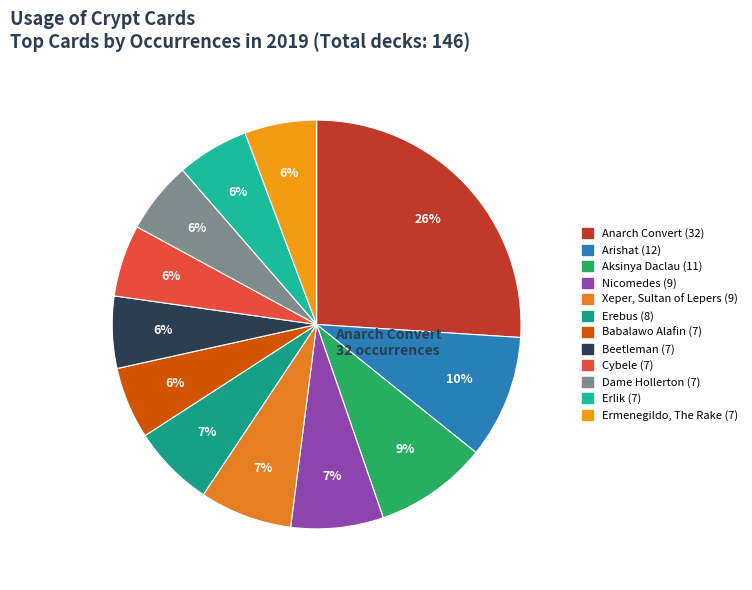

How many slices are in this pie chart?

12